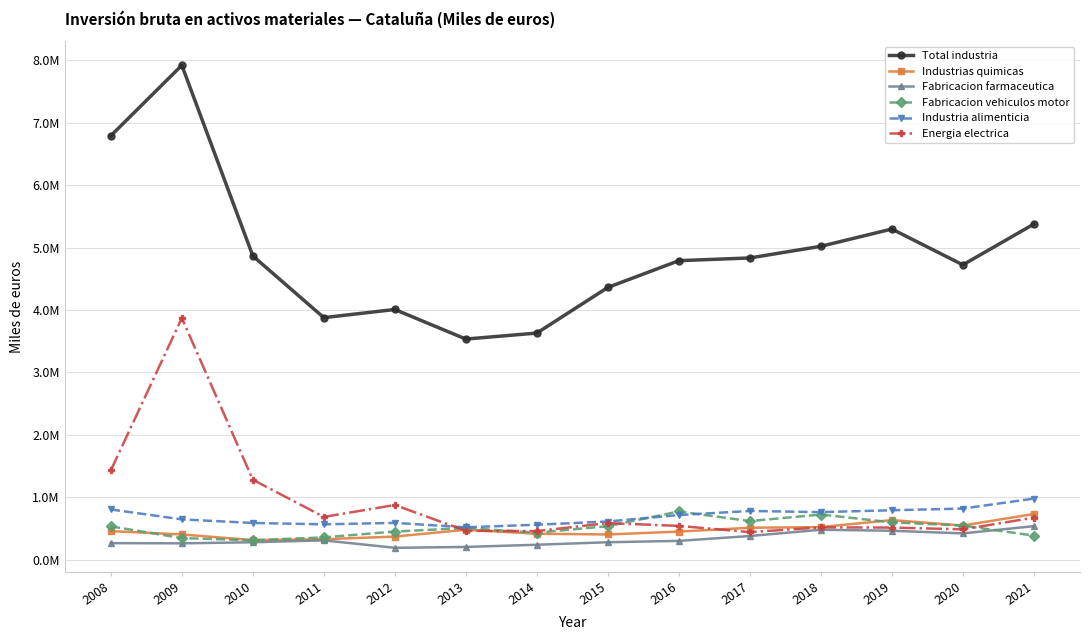

What are all the series names shown in the legend?

Total industria, Industrias quimicas, Fabricacion farmaceutica, Fabricacion vehiculos motor, Industria alimenticia, Energia electrica